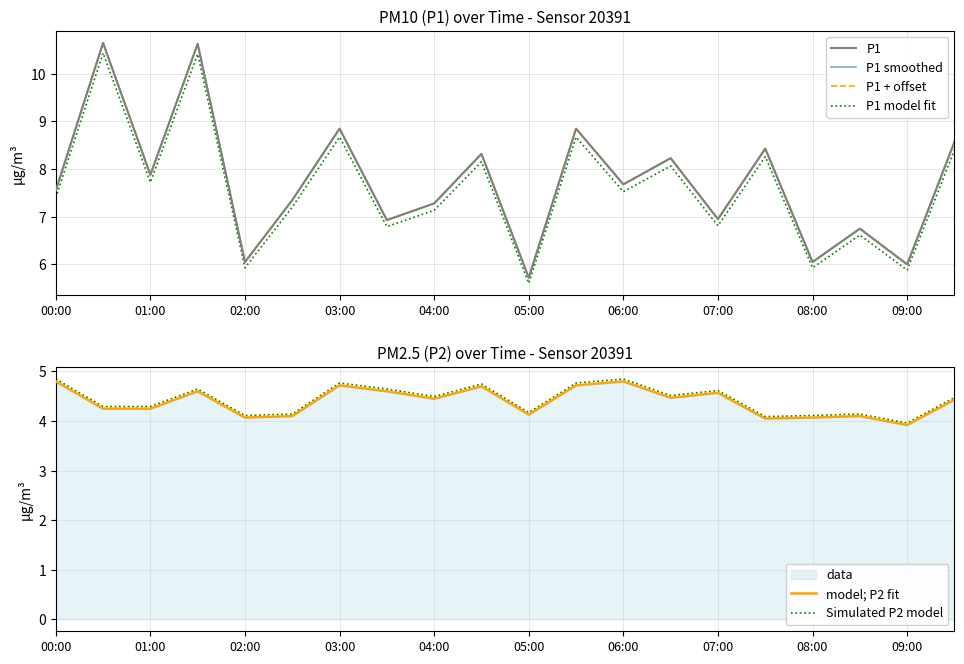

How many data points in P1 model fit are less than 7?

7